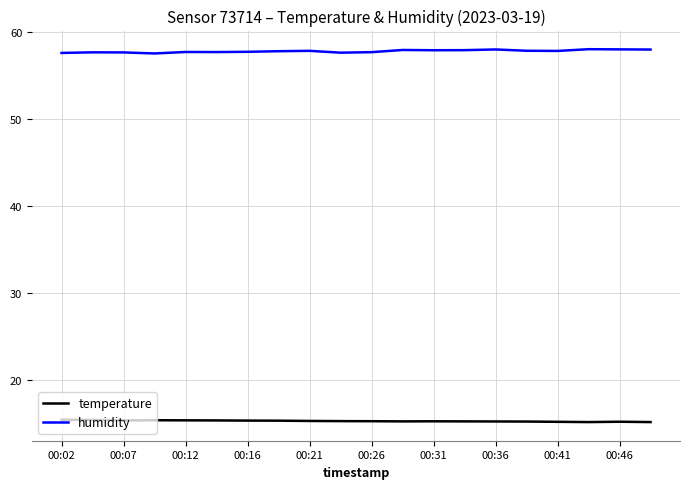

Which series has the largest total across all categories?

humidity